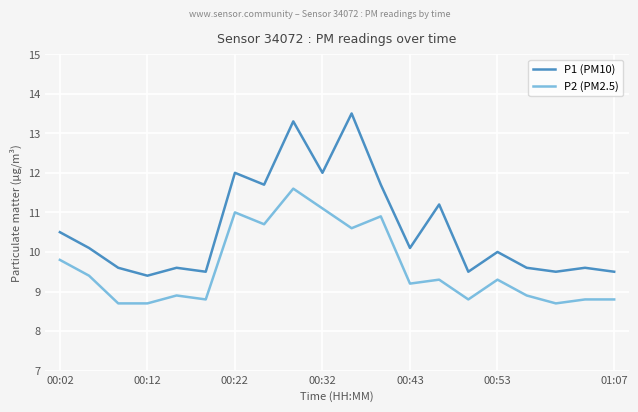

Rank the series by their maximum value, from lowest to highest.

P2 (PM2.5), P1 (PM10)